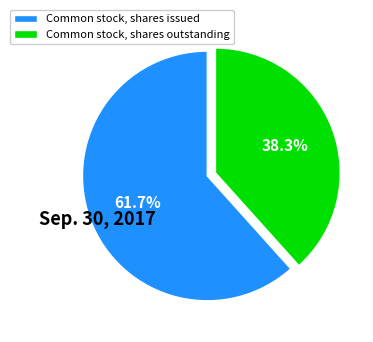

Is Common stock, shares outstanding the majority of the pie?

No